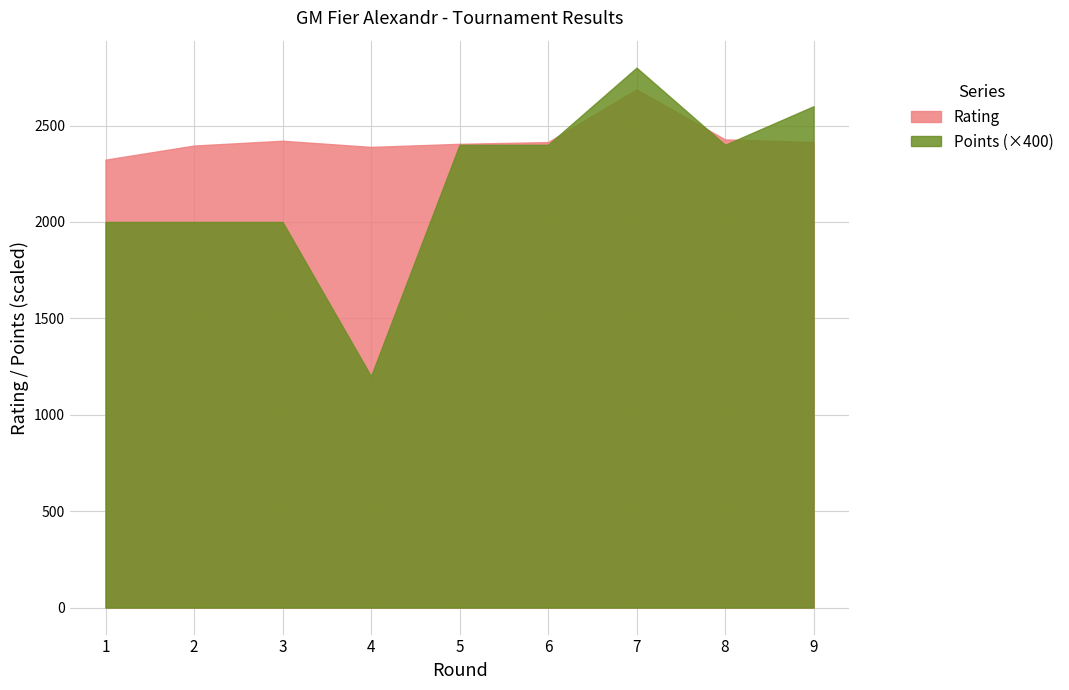

List the labels in order of Points value, largest first.

7, 9, 5, 6, 8, 1, 2, 3, 4